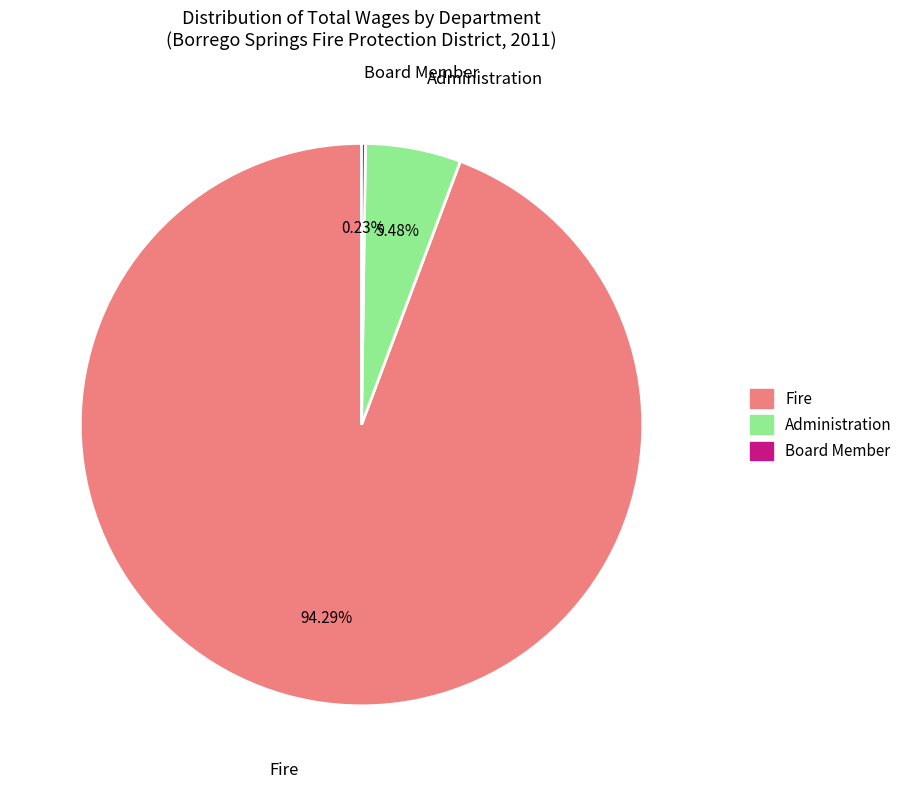

Does Fire account for over 50% of the chart?

Yes